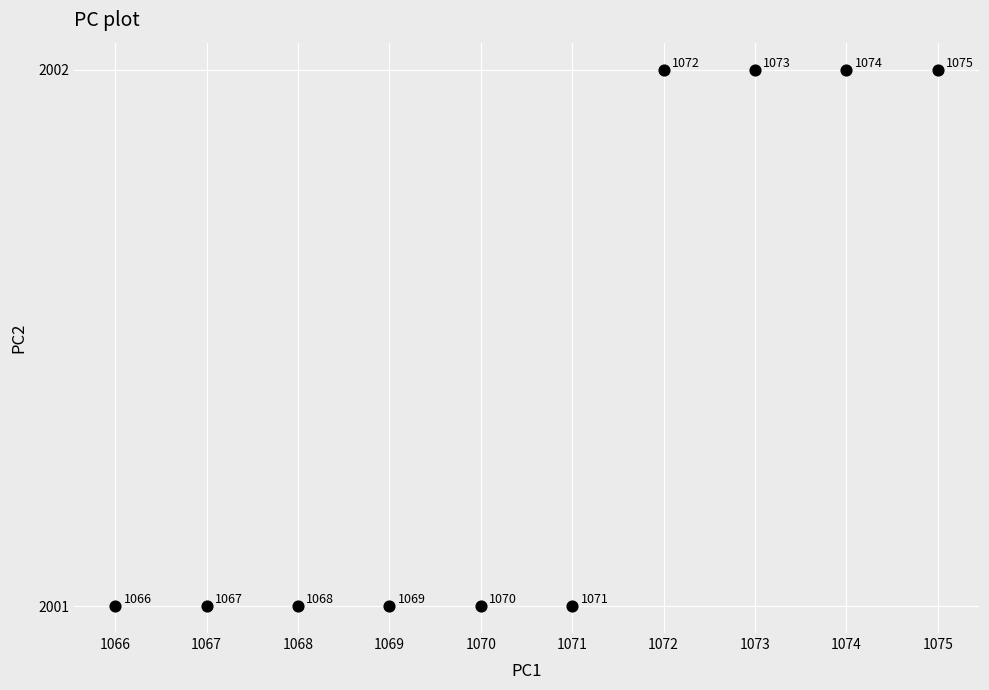

What is the average X value?

1070